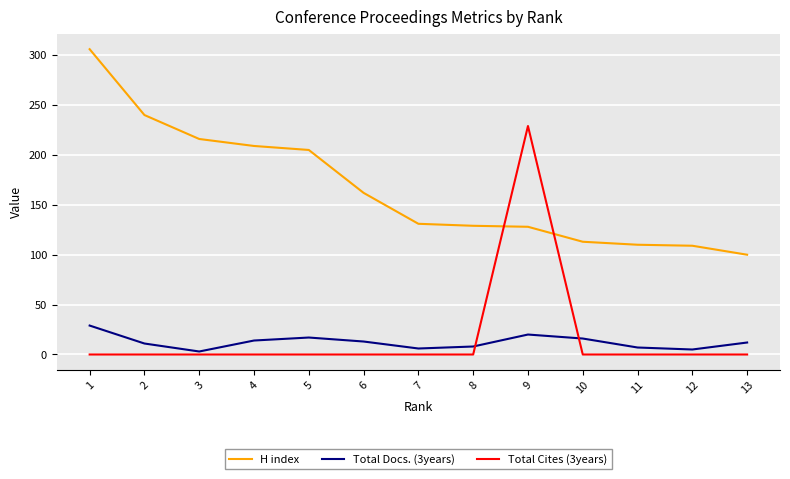

What are all the series names shown in the legend?

H index, Total Docs. (3years), Total Cites (3years)